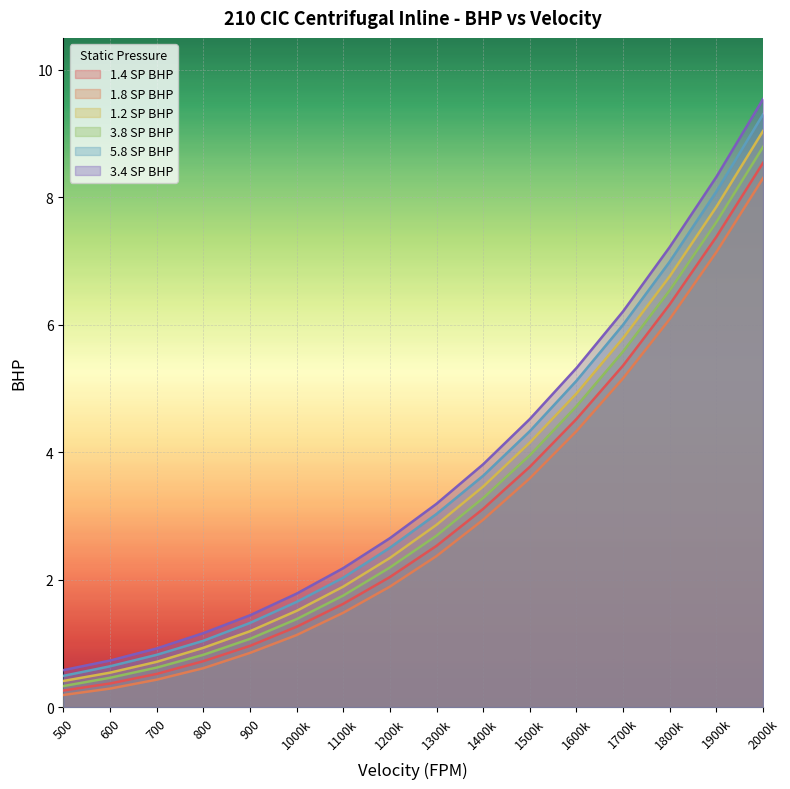

At which label does 5.8 SP BHP reach its peak?

2000k